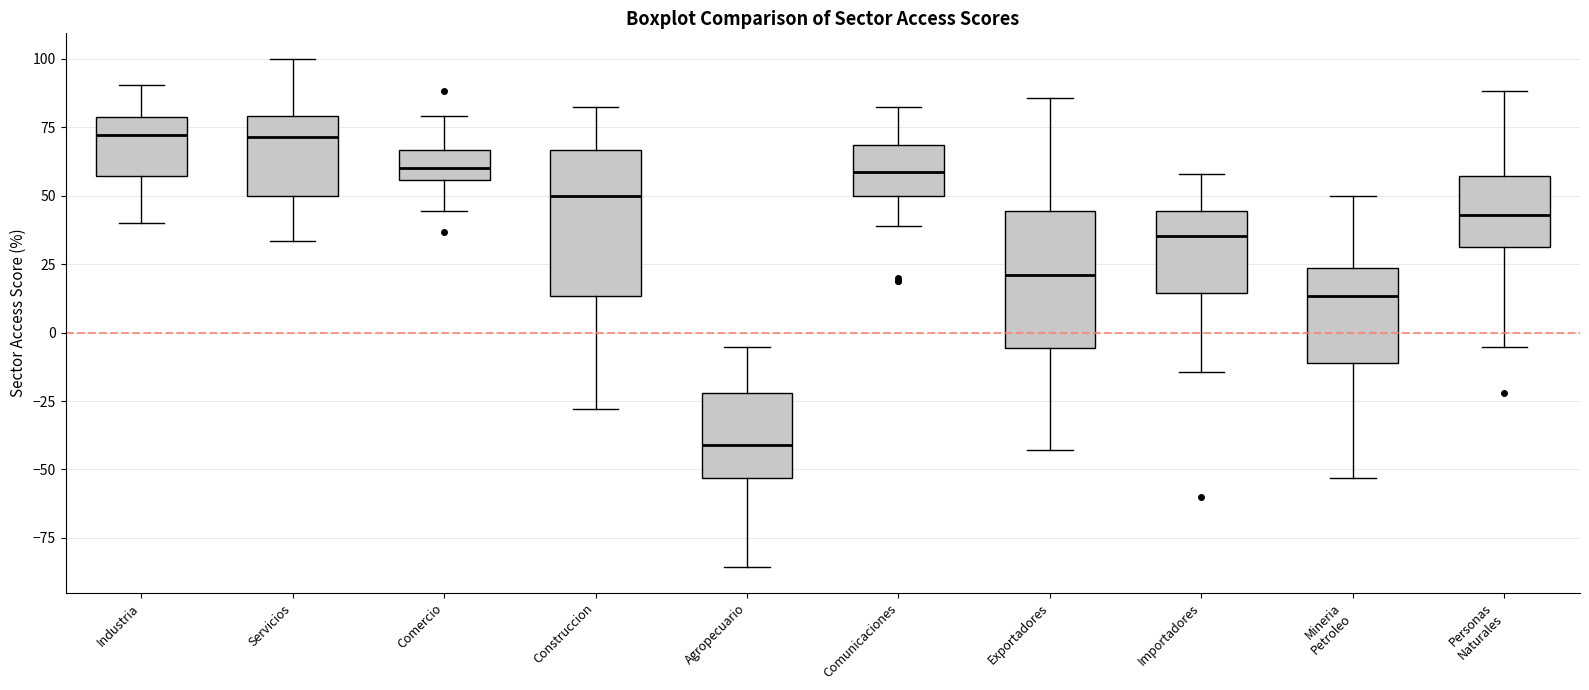

Reading left to right, read every box against the y-axis: the position of its median line, the range the box covers, and the ends of its whiskers. The values are not printed on the chart, so give them approximately, as read against the axis.

Industria: median 70, box 55 to 80, whiskers 40 to 90
Servicios: median 70, box 50 to 80, whiskers 35 to 100
Comercio: median 60, box 55 to 65, whiskers 45 to 80
Construccion: median 50, box 15 to 65, whiskers -30 to 80
Agropecuario: median -40, box -55 to -20, whiskers -85 to -5
Comunicaciones: median 60, box 50 to 70, whiskers 40 to 80
Exportadores: median 20, box -5 to 45, whiskers -45 to 85
Importadores: median 35, box 15 to 45, whiskers -15 to 60
Mineria Petroleo: median 15, box -10 to 25, whiskers -55 to 50
Personas Naturales: median 45, box 30 to 55, whiskers -5 to 90